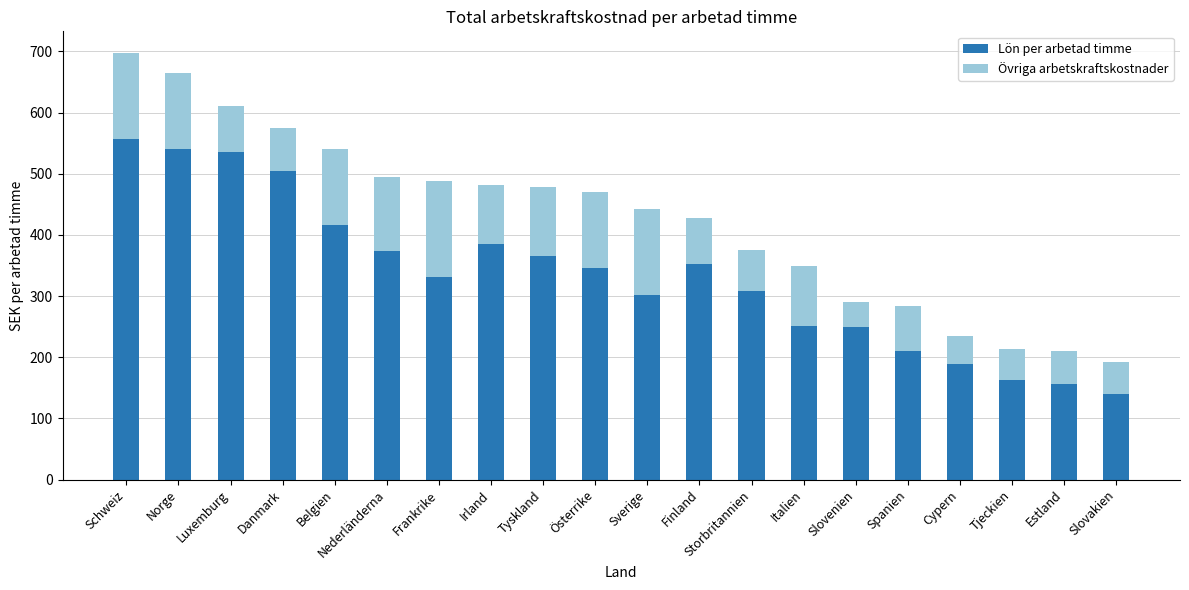

What is the difference between the second highest and minimum values in the Lön per arbetad timme series?

401